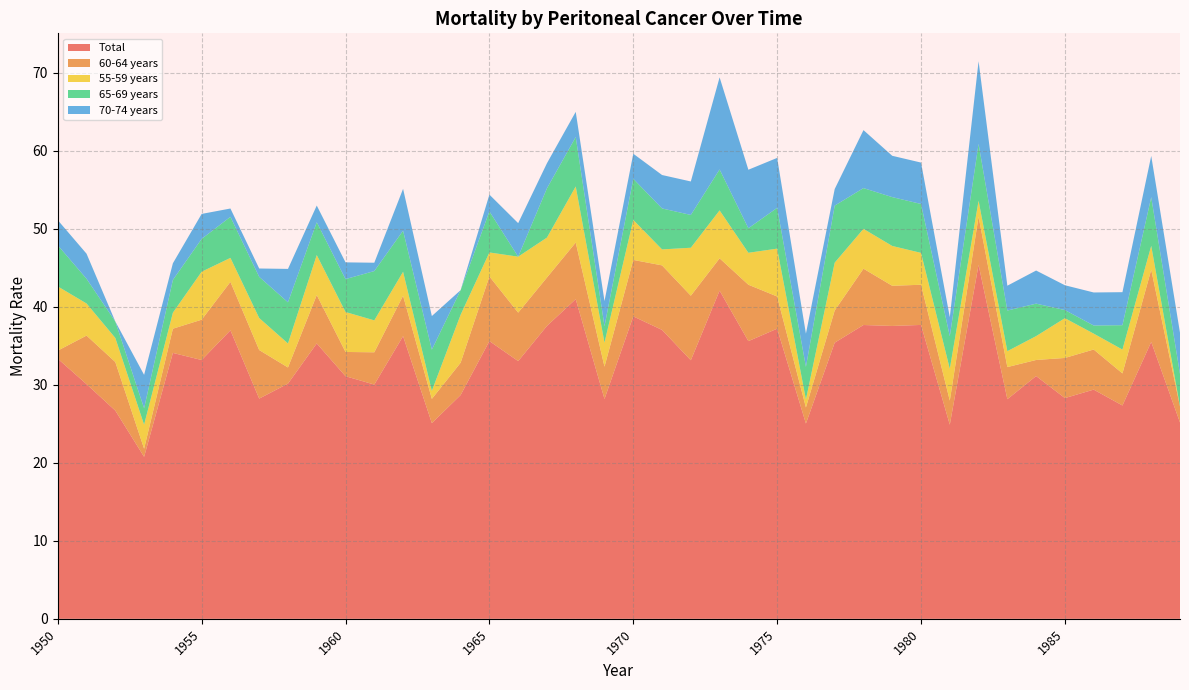

Reading right to left, what are all the values shown in this chart?

Total: 1989=25.2	1988=35.5	1987=27.3	1986=29.4	1985=28.3	1984=31.1	1983=28.1	1982=45.4	1981=24.9	1980=37.7	1979=37.5	1978=37.6	1977=35.4	1976=25.0	1975=37.2	1974=35.6	1973=42.1	1972=33.1	1971=37.0	1970=38.8	1969=28.2	1968=41.0	1967=37.5	1966=33.0	1965=35.6	1964=28.7	1963=25.1	1962=36.2	1961=30.0	1960=31.1	1959=35.3	1958=30.1	1957=28.2	1956=37.0	1955=33.2	1954=34.1	1953=20.8	1952=26.7	1951=30.1	1950=33.3
60-64 years: 1989=2.1	1988=9.3	1987=4.1	1986=5.1	1985=5.1	1984=2.1	1983=4.1	1982=6.2	1981=3.1	1980=5.1	1979=5.1	1978=7.2	1977=4.1	1976=2.1	1975=4.1	1974=7.2	1973=4.1	1972=8.3	1971=8.3	1970=7.2	1969=4.1	1968=7.3	1967=6.2	1966=6.2	1965=8.3	1964=4.1	1963=3.1	1962=5.2	1961=4.1	1960=3.1	1959=6.2	1958=2.1	1957=6.2	1956=6.2	1955=5.2	1954=3.1	1953=1.0	1952=6.2	1951=6.2	1950=1.0
55-59 years: 1989=0.0	1988=3.1	1987=3.1	1986=2.0	1985=5.1	1984=3.1	1983=2.0	1982=2.0	1981=4.1	1980=4.1	1979=5.1	1978=5.1	1977=6.1	1976=1.0	1975=6.1	1974=4.1	1973=6.1	1972=6.1	1971=2.0	1970=5.1	1969=3.1	1968=7.2	1967=5.1	1966=7.2	1965=3.1	1964=6.1	1963=1.0	1962=3.1	1961=4.1	1960=5.1	1959=5.1	1958=3.1	1957=4.1	1956=3.1	1955=6.1	1954=2.0	1953=3.1	1952=3.1	1951=4.1	1950=8.2
65-69 years: 1989=4.2	1988=6.2	1987=3.1	1986=1.0	1985=1.0	1984=4.2	1983=5.2	1982=7.3	1981=4.2	1980=6.3	1979=6.3	1978=5.2	1977=7.3	1976=4.2	1975=5.2	1974=3.1	1973=5.2	1972=4.2	1971=5.2	1970=5.3	1969=2.1	1968=6.3	1967=6.3	1966=0.0	1965=5.3	1964=3.2	1963=5.3	1962=5.3	1961=6.3	1960=4.2	1959=4.2	1958=5.3	1957=5.3	1956=5.3	1955=4.2	1954=4.2	1953=2.1	1952=2.1	1951=3.2	1950=5.3
70-74 years: 1989=5.3	1988=5.3	1987=4.2	1986=4.2	1985=3.2	1984=4.2	1983=3.2	1982=10.6	1981=2.4	1980=5.3	1979=5.3	1978=7.4	1977=2.1	1976=4.3	1975=6.4	1974=7.5	1973=11.8	1972=4.3	1971=4.3	1970=3.2	1969=3.2	1968=3.2	1967=3.2	1966=4.3	1965=2.1	1964=0.0	1963=4.3	1962=5.4	1961=1.1	1960=2.1	1959=2.1	1958=4.3	1957=1.1	1956=1.1	1955=3.2	1954=2.1	1953=4.3	1952=0.0	1951=3.2	1950=3.2